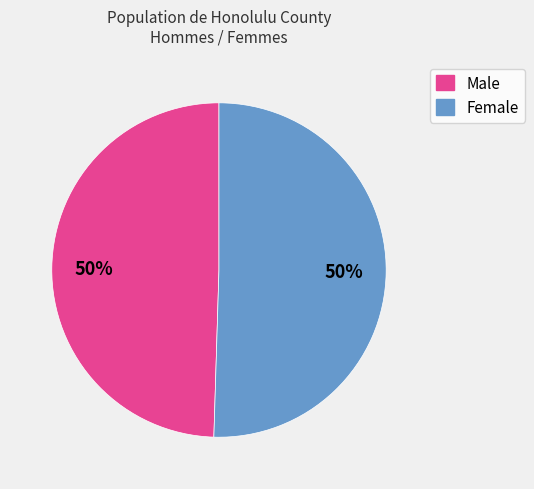

Approximately how many times larger is the value at Male compared to Female?

1.0